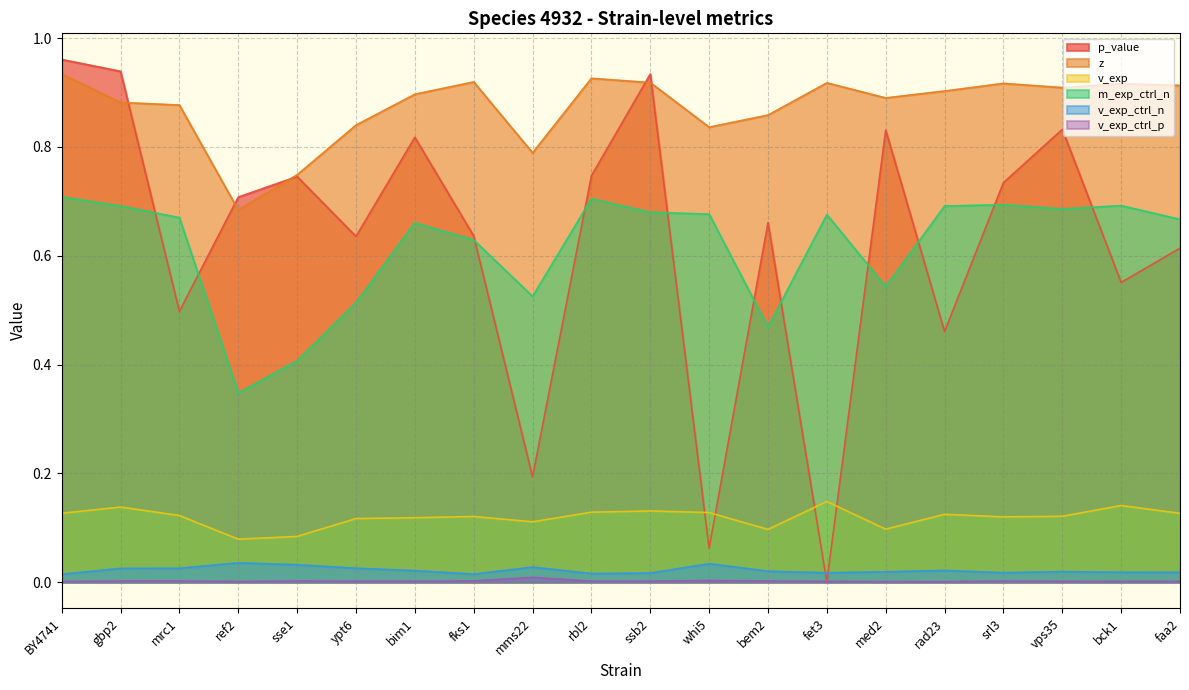

Reading left to right, transcribe all the data shown in this chart.

p_value: BY4741=1.0	gbp2=0.9	mrc1=0.5	ref2=0.7	sse1=0.7	ypt6=0.6	bim1=0.8	fks1=0.6	mms22=0.2	rbl2=0.7	ssb2=0.9	whi5=0.1	bem2=0.7	fet3=0.0	med2=0.8	rad23=0.5	srl3=0.7	vps35=0.8	bck1=0.6	faa2=0.6
z: BY4741=0.9	gbp2=0.9	mrc1=0.9	ref2=0.7	sse1=0.7	ypt6=0.8	bim1=0.9	fks1=0.9	mms22=0.8	rbl2=0.9	ssb2=0.9	whi5=0.8	bem2=0.9	fet3=0.9	med2=0.9	rad23=0.9	srl3=0.9	vps35=0.9	bck1=0.9	faa2=0.9
v_exp: BY4741=0.1	gbp2=0.1	mrc1=0.1	ref2=0.1	sse1=0.1	ypt6=0.1	bim1=0.1	fks1=0.1	mms22=0.1	rbl2=0.1	ssb2=0.1	whi5=0.1	bem2=0.1	fet3=0.1	med2=0.1	rad23=0.1	srl3=0.1	vps35=0.1	bck1=0.1	faa2=0.1
m_exp_ctrl_n: BY4741=0.7	gbp2=0.7	mrc1=0.7	ref2=0.3	sse1=0.4	ypt6=0.5	bim1=0.7	fks1=0.6	mms22=0.5	rbl2=0.7	ssb2=0.7	whi5=0.7	bem2=0.5	fet3=0.7	med2=0.5	rad23=0.7	srl3=0.7	vps35=0.7	bck1=0.7	faa2=0.7
v_exp_ctrl_n: BY4741=0.0	gbp2=0.0	mrc1=0.0	ref2=0.0	sse1=0.0	ypt6=0.0	bim1=0.0	fks1=0.0	mms22=0.0	rbl2=0.0	ssb2=0.0	whi5=0.0	bem2=0.0	fet3=0.0	med2=0.0	rad23=0.0	srl3=0.0	vps35=0.0	bck1=0.0	faa2=0.0
v_exp_ctrl_p: BY4741=0.0	gbp2=0.0	mrc1=0.0	ref2=0.0	sse1=0.0	ypt6=0.0	bim1=0.0	fks1=0.0	mms22=0.0	rbl2=0.0	ssb2=0.0	whi5=0.0	bem2=0.0	fet3=0.0	med2=0.0	rad23=0.0	srl3=0.0	vps35=0.0	bck1=0.0	faa2=0.0